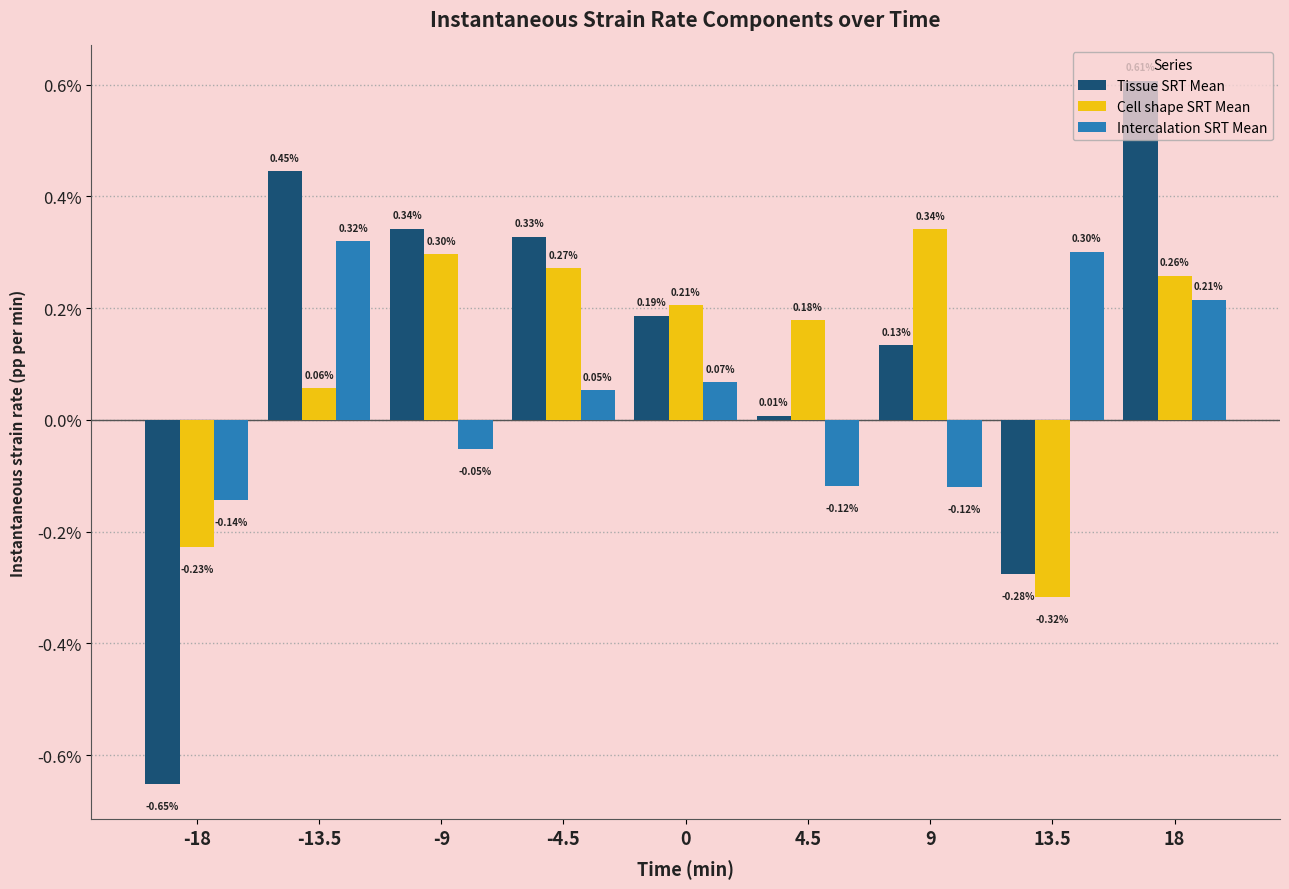

List the labels in order of Tissue SRT Mean value, largest first.

18, -13.5, -9, -4.5, 0, 9, 4.5, 13.5, -18